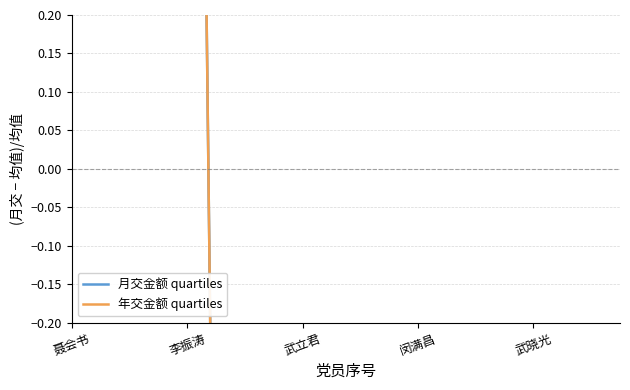

What is the minimum value for 年交金额 quartiles?

-0.8